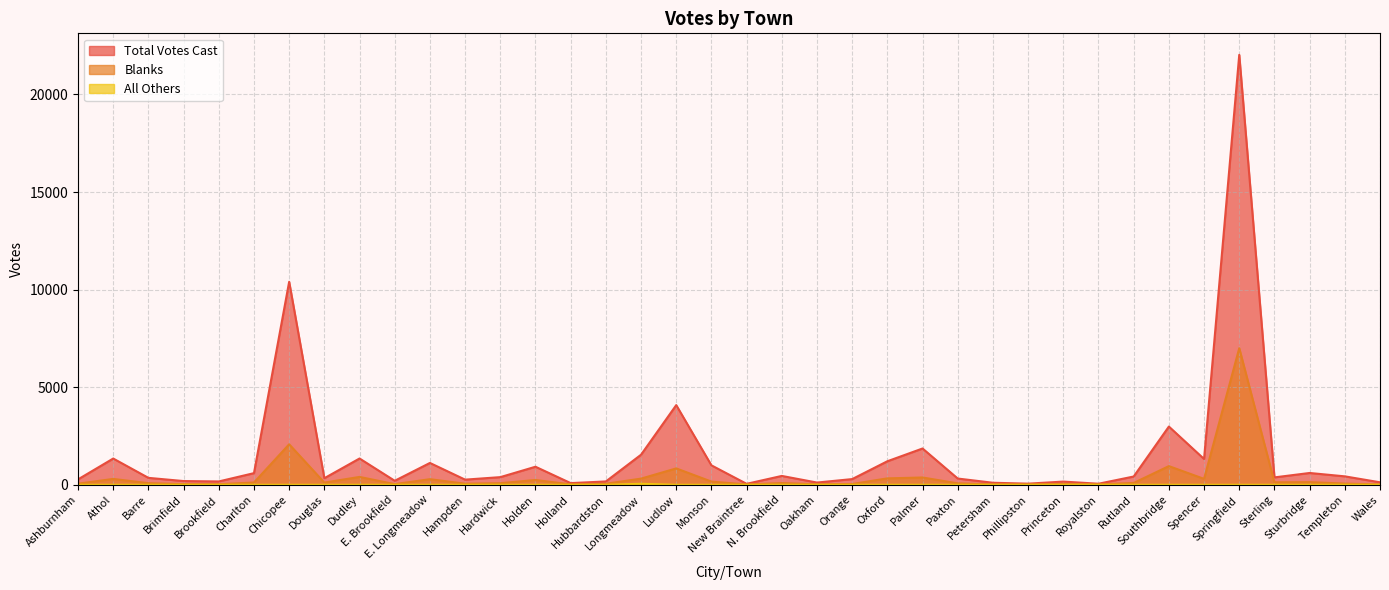

Reading right to left, list all the values displayed in this chart.

Total Votes Cast: Wales=127	Templeton=432	Sturbridge=605	Sterling=379	Springfield=22032	Spencer=1322	Southbridge=2984	Rutland=424	Royalston=54	Princeton=164	Phillipston=58	Petersham=104	Paxton=320	Palmer=1860	Oxford=1206	Orange=292	Oakham=114	N. Brookfield=454	New Braintree=49	Monson=996	Ludlow=4083	Longmeadow=1541	Hubbardston=171	Holland=86	Holden=925	Hardwick=392	Hampden=264	E. Longmeadow=1119	E. Brookfield=205	Dudley=1347	Douglas=337	Chicopee=10403	Charlton=597	Brookfield=171	Brimfield=191	Barre=355	Athol=1345	Ashburnham=277
Blanks: Wales=19	Templeton=62	Sturbridge=136	Sterling=127	Springfield=6999	Spencer=303	Southbridge=957	Rutland=94	Royalston=22	Princeton=50	Phillipston=16	Petersham=23	Paxton=73	Palmer=374	Oxford=329	Orange=40	Oakham=28	N. Brookfield=89	New Braintree=18	Monson=164	Ludlow=840	Longmeadow=316	Hubbardston=53	Holland=22	Holden=246	Hardwick=81	Hampden=56	E. Longmeadow=287	E. Brookfield=33	Dudley=403	Douglas=112	Chicopee=2075	Charlton=117	Brookfield=29	Brimfield=35	Barre=82	Athol=301	Ashburnham=56
All Others: Wales=0	Templeton=0	Sturbridge=0	Sterling=1	Springfield=0	Spencer=0	Southbridge=0	Rutland=0	Royalston=0	Princeton=0	Phillipston=0	Petersham=0	Paxton=0	Palmer=0	Oxford=0	Orange=0	Oakham=0	N. Brookfield=0	New Braintree=0	Monson=0	Ludlow=0	Longmeadow=52	Hubbardston=0	Holland=0	Holden=0	Hardwick=0	Hampden=0	E. Longmeadow=0	E. Brookfield=0	Dudley=0	Douglas=0	Chicopee=0	Charlton=0	Brookfield=0	Brimfield=0	Barre=0	Athol=0	Ashburnham=0